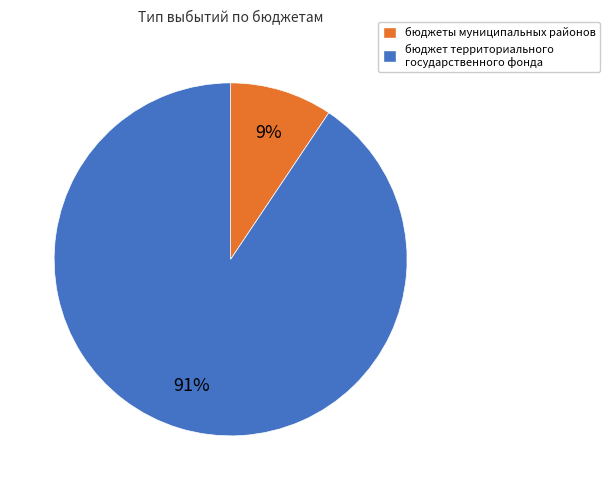

Is there a majority slice in this chart?

Yes